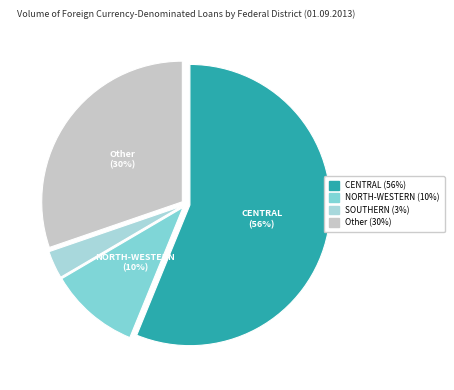

To the nearest percent, what is the average slice percentage?

25%